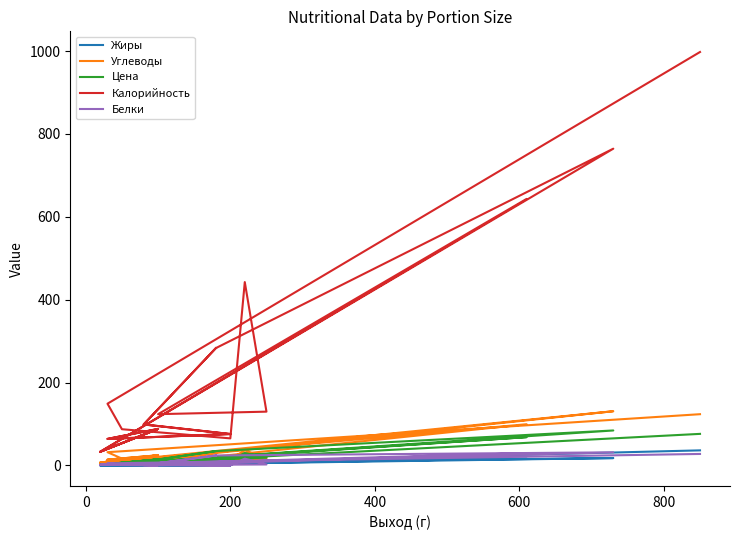

Is it true that Углеводы equals 3.8 at 0?

False